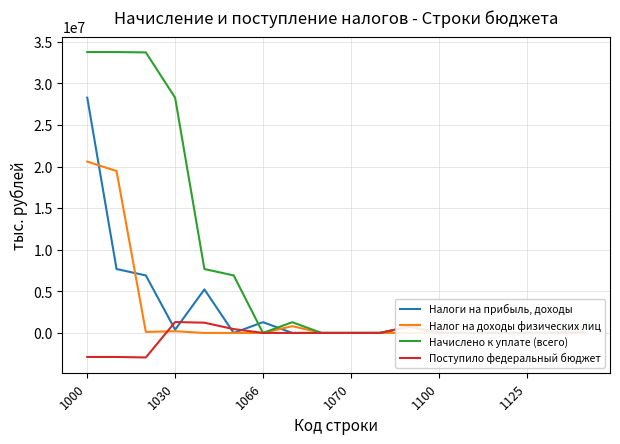

Which label corresponds to the largest value in the chart?

1000